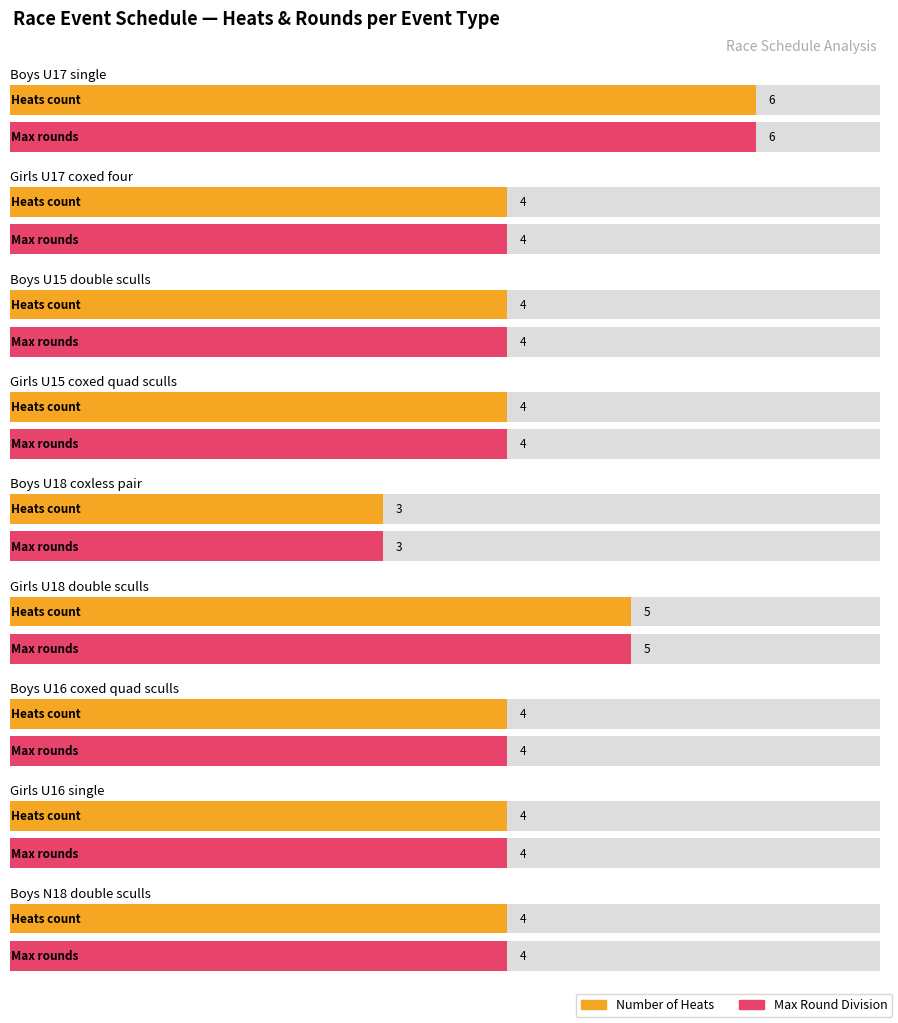

Where does the Maximum utilization series first go above 4?

Boys U17 single